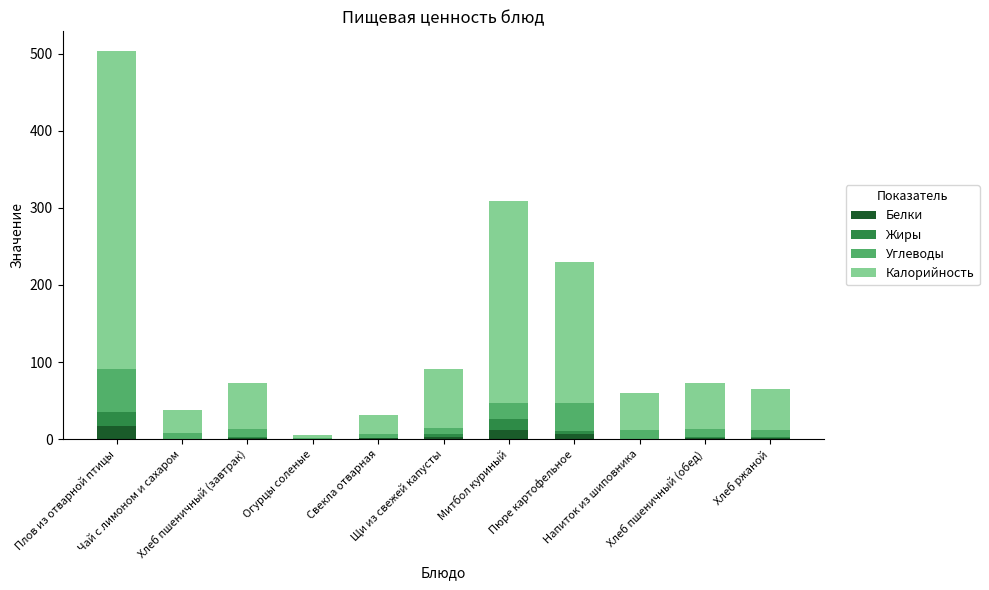

What is the sum of all Белки values?

44.1